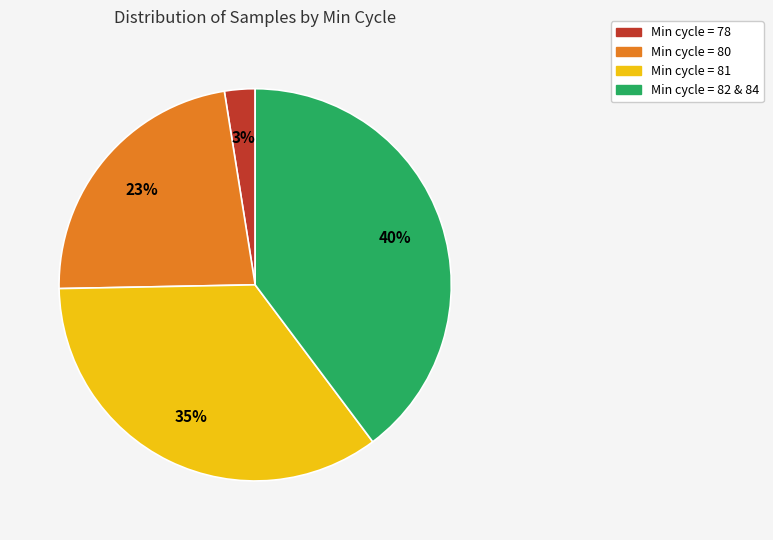

To the nearest percent, what is the average slice percentage?

25%